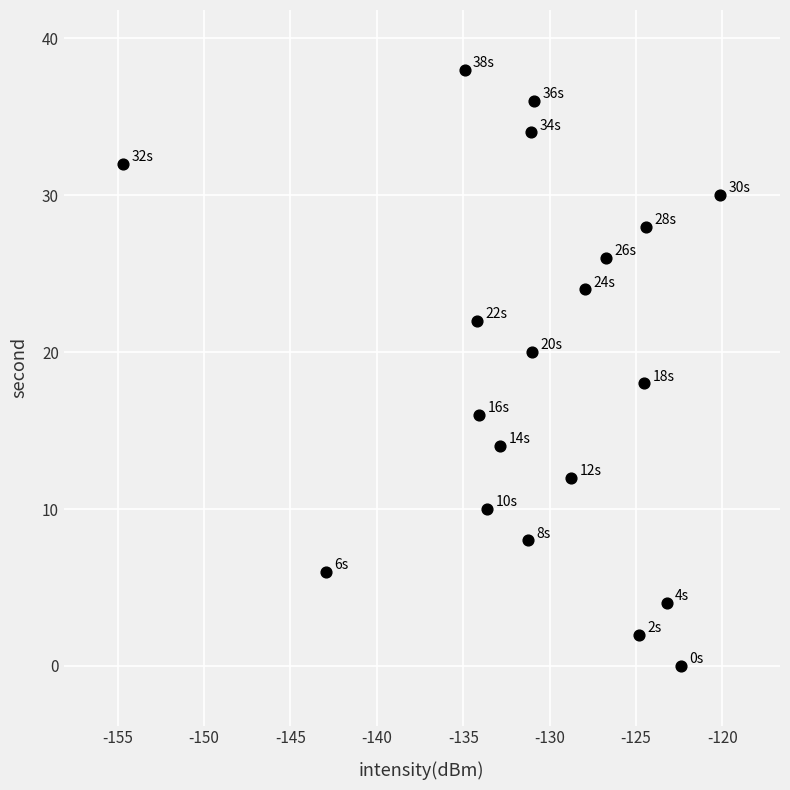

What is the range of Y values (max minus min)?

38